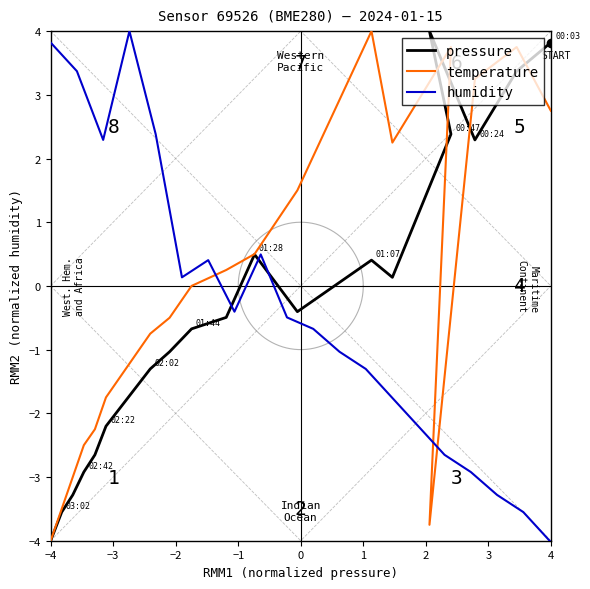

At which category is the sum across all series the highest?

−3